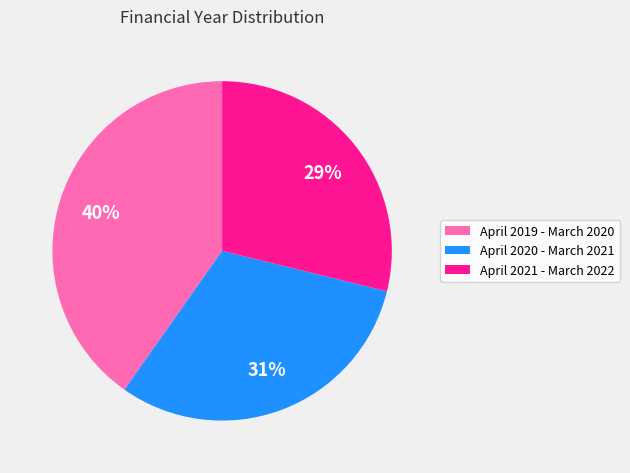

Is it true that April 2019 - March 2020 is 40% of the pie?

True